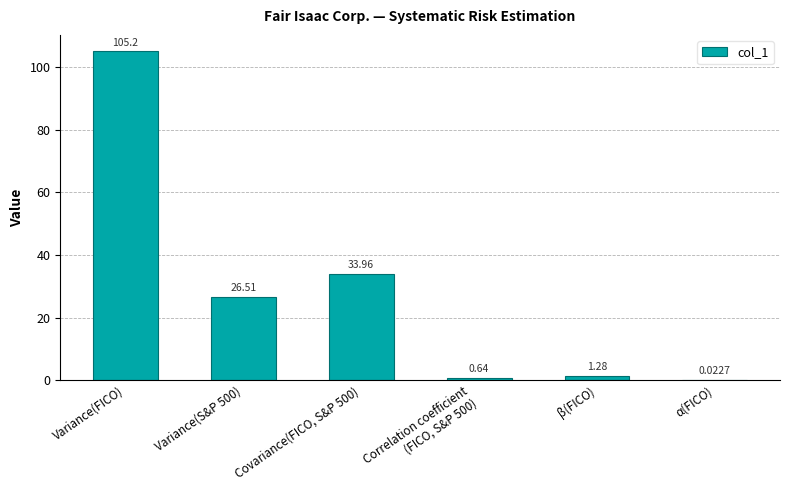

Where does the data first go above 26?

Variance(FICO)